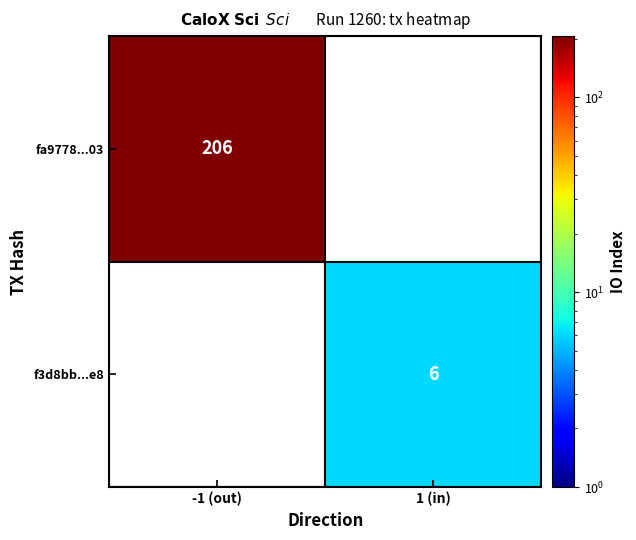

True or false: fa9778...03 has a value of 206 at -1 (out).

True